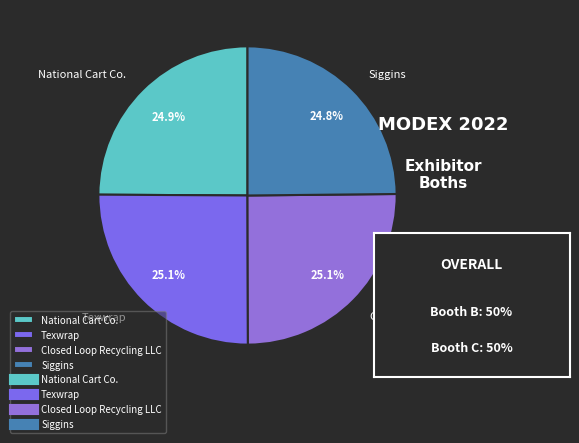

How much of the chart is everything except National Cart Co.?

75.1%